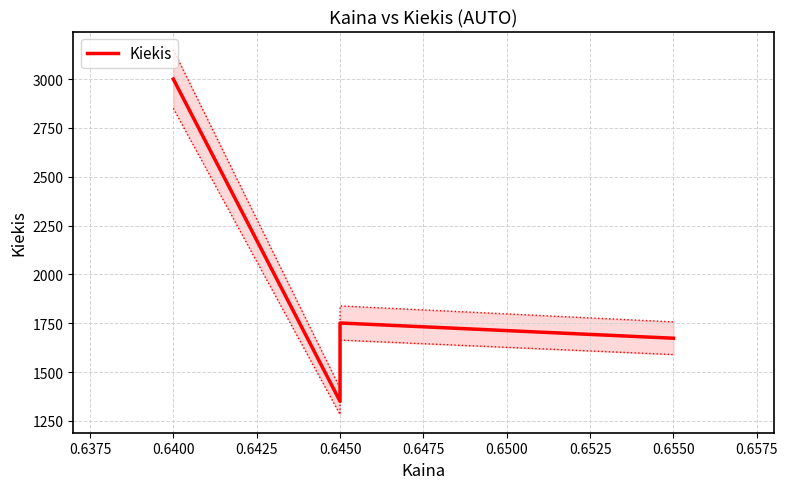

What is the average value?

1944